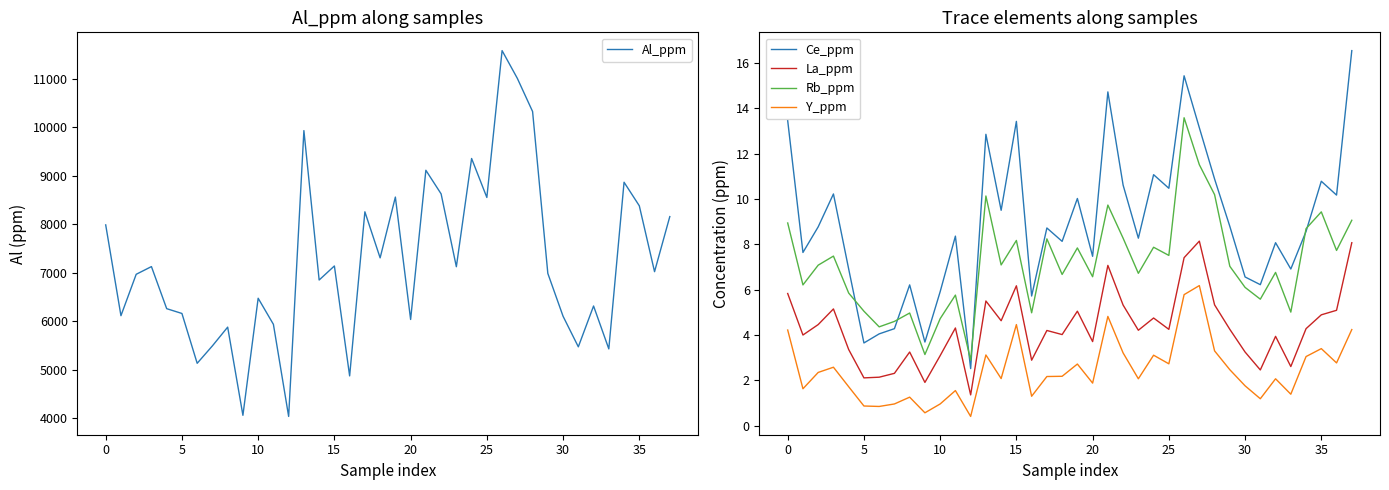

How many categories are shown in the chart?

38